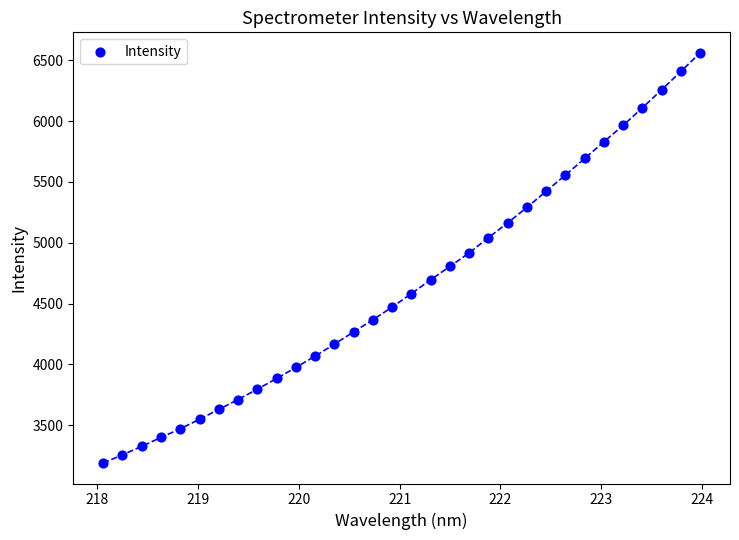

What is the range of Y values (max minus min)?

3369.4